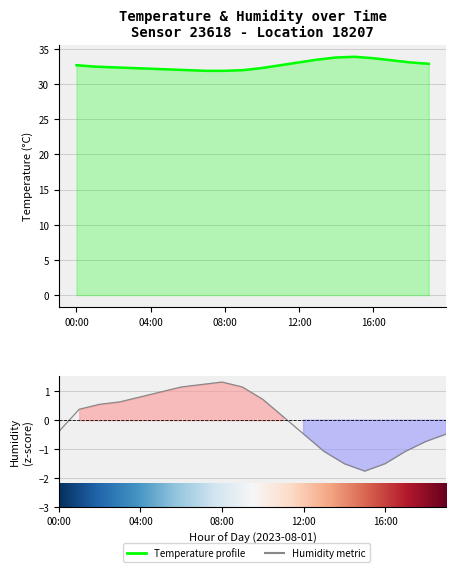

What are all the series names shown in the legend?

temperature, humidity